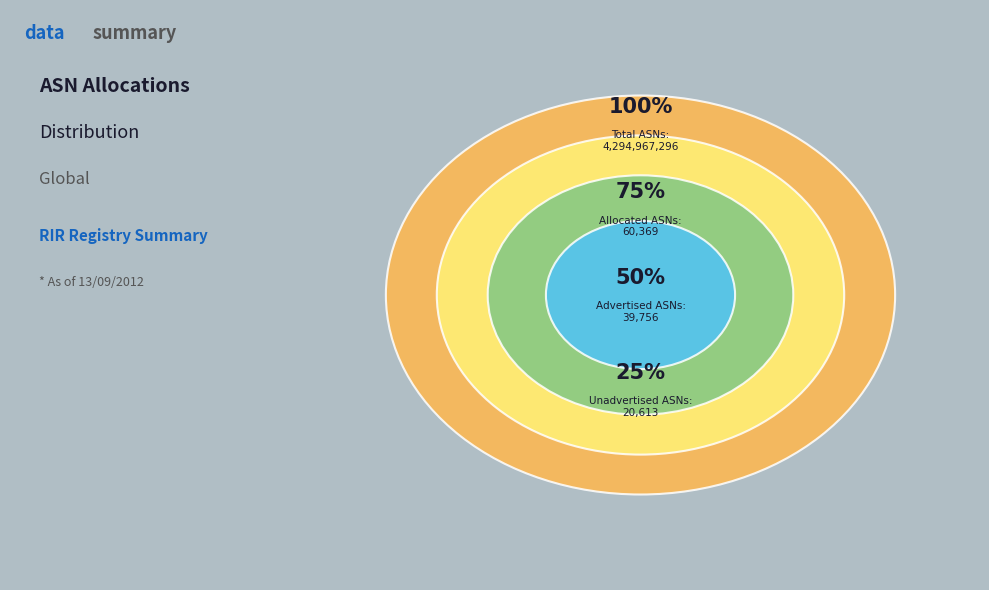

Which category has the smallest portion of the pie?

Unadvertised ASNs